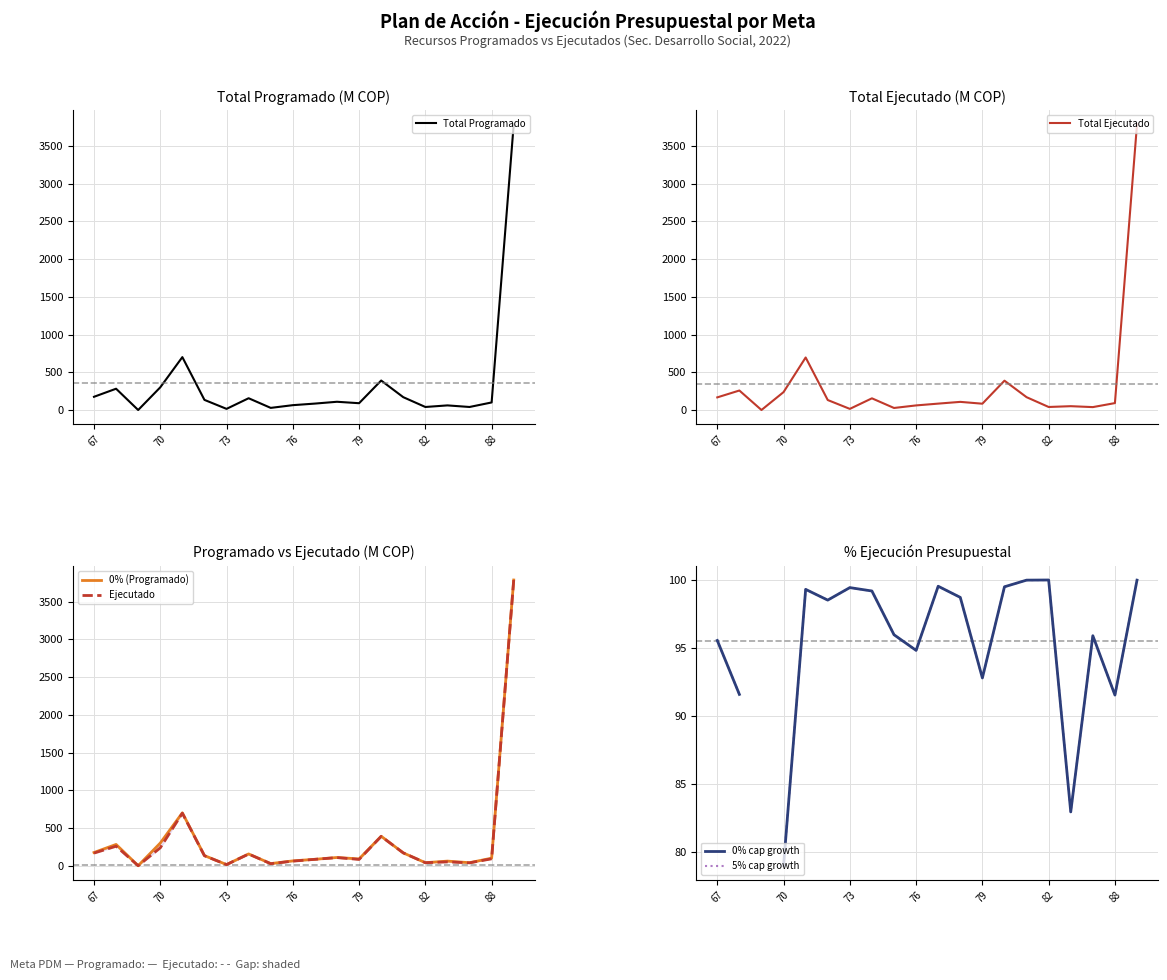

What is the highest value of the Total Programado series?

3787.2